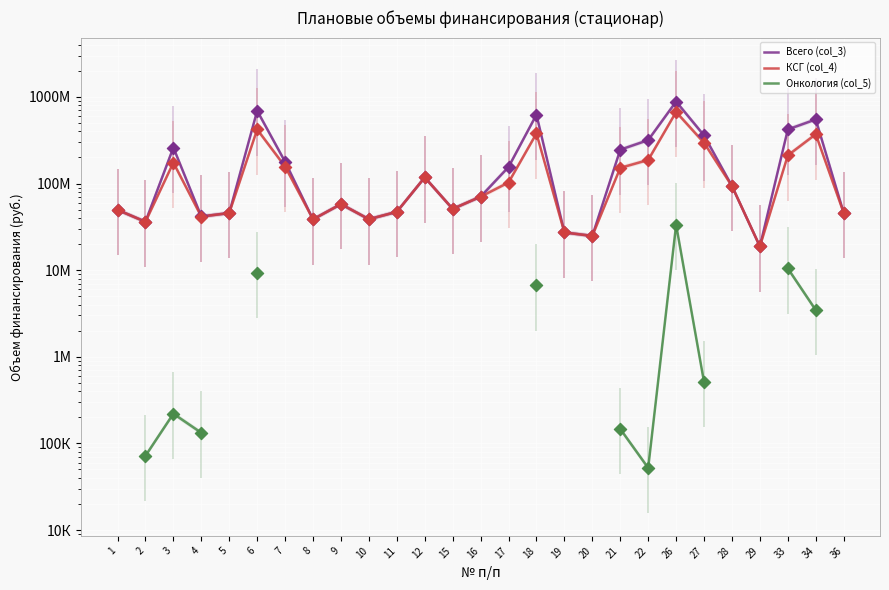

What are all the series names shown in the legend?

Всего (col_3), КСГ (col_4), Онкология (col_5)